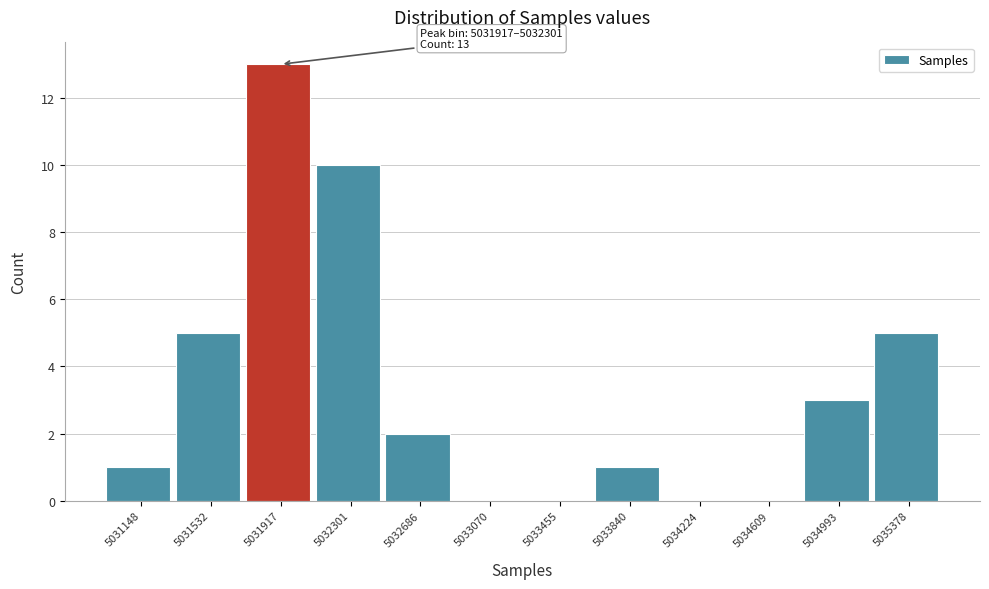

Reading right to left, list all the values displayed in this chart.

5035378=5	5034993=3	5034609=0	5034224=0	5033840=1	5033455=0	5033070=0	5032686=2	5032301=10	5031917=13	5031532=5	5031148=1